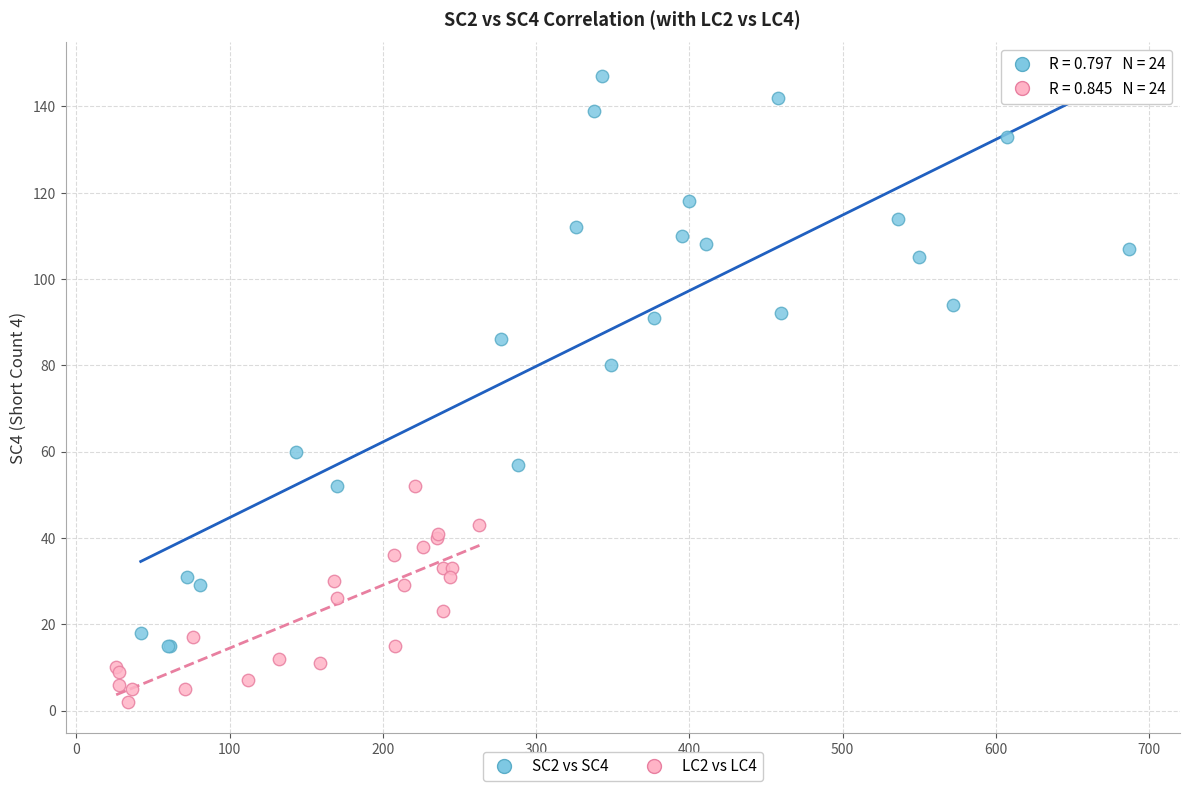

Which series reaches the maximum Y coordinate?

SC2 vs SC4